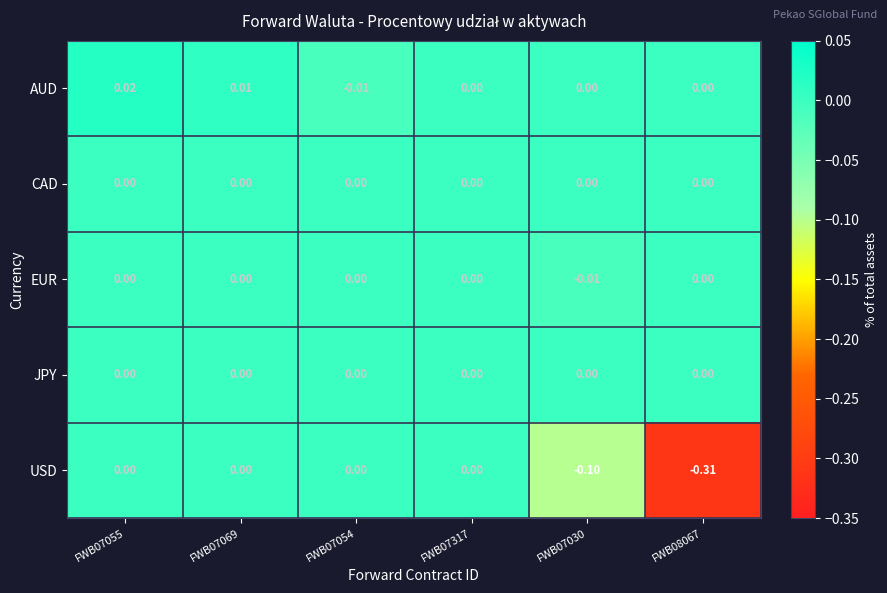

Which series has the largest range (max minus min)?

USD